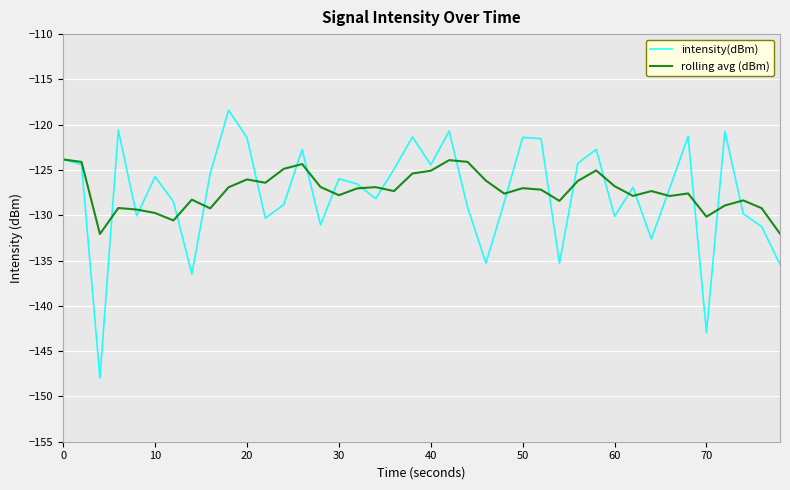

Which series has the largest range (max minus min)?

intensity(dBm)